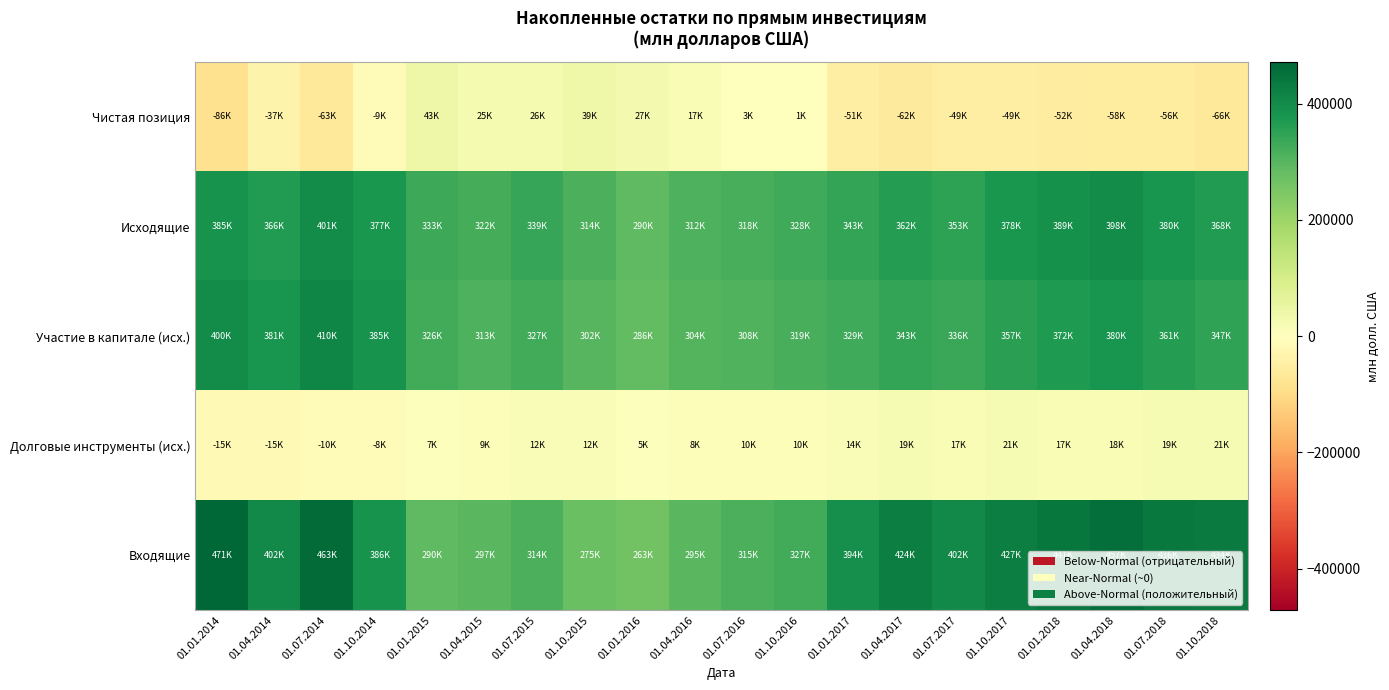

Which category has the highest value across all series?

01.01.2014